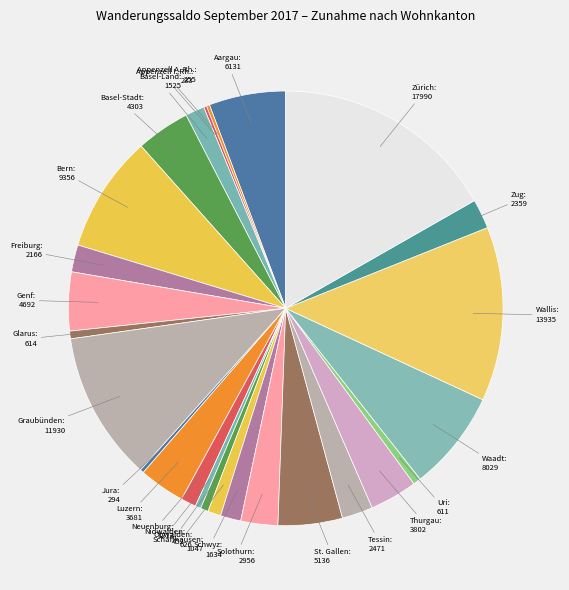

Combined, do Freiburg and Solothurn account for over 50%?

No